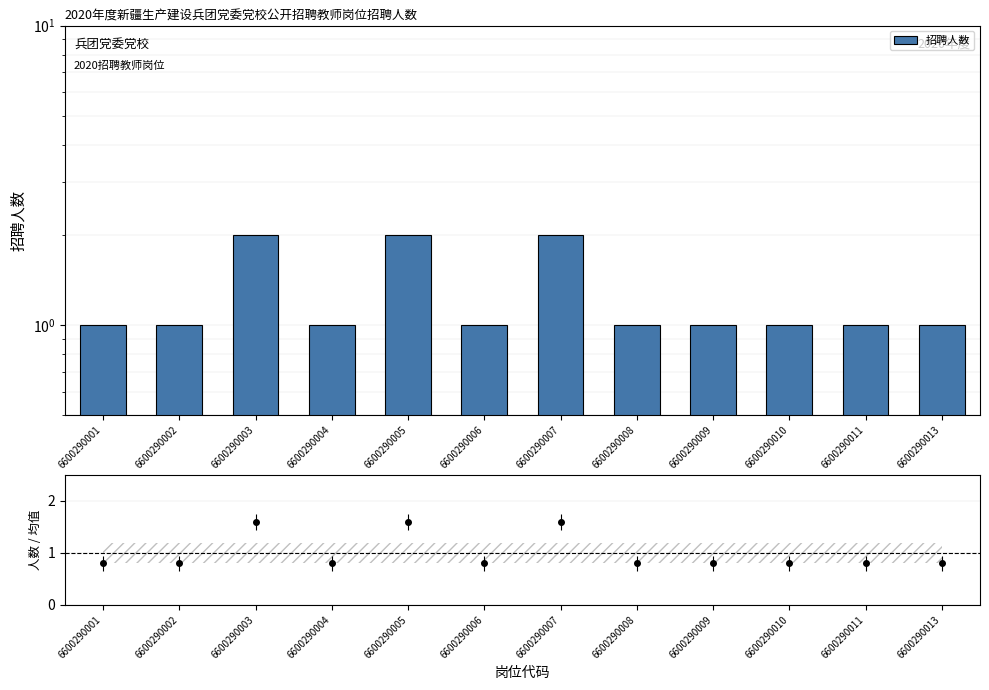

List the labels in order of value, smallest first.

6600290001, 6600290002, 6600290004, 6600290006, 6600290008, 6600290009, 6600290010, 6600290011, 6600290013, 6600290003, 6600290005, 6600290007